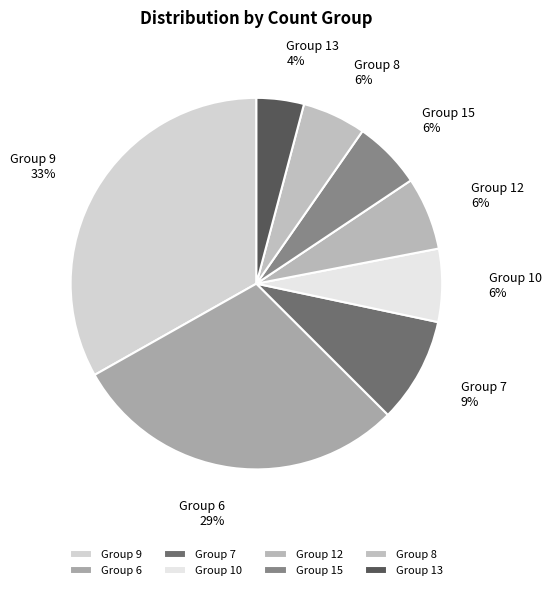

Combined, do Group 9 and Group 6 account for over 50%?

Yes